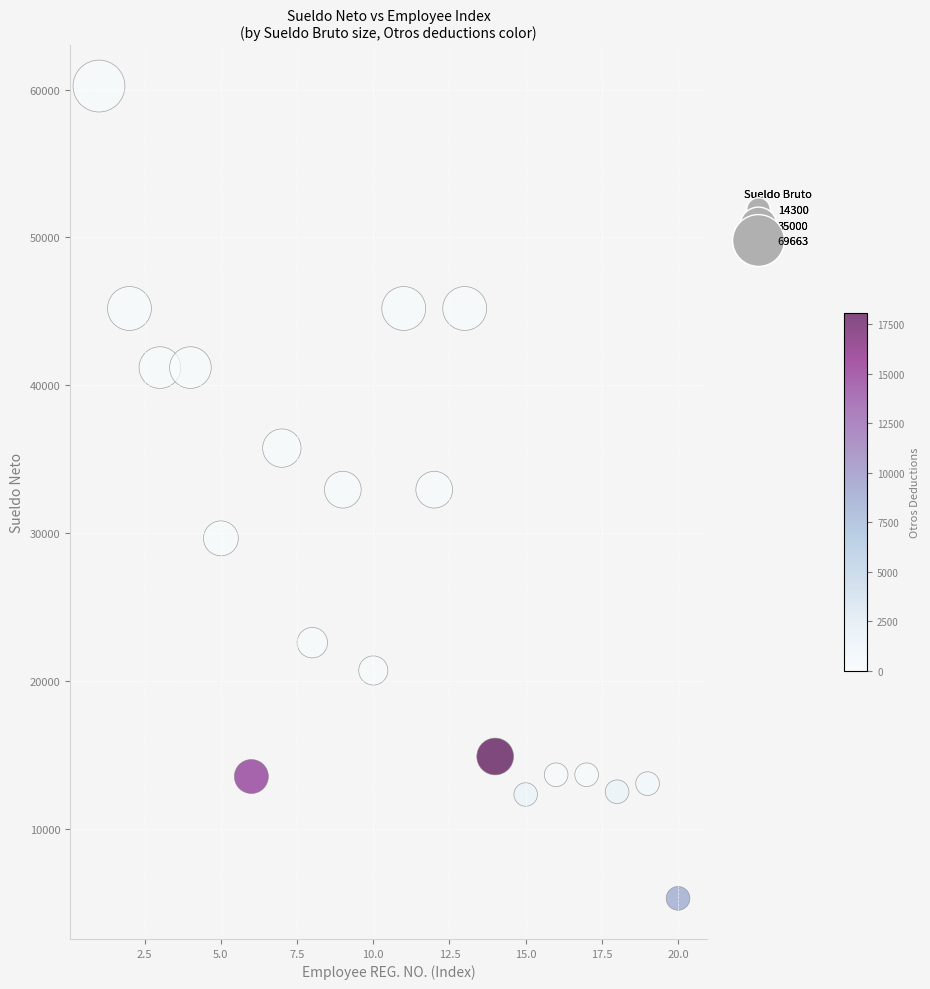

What is the range of Y values (max minus min)?

54960.6